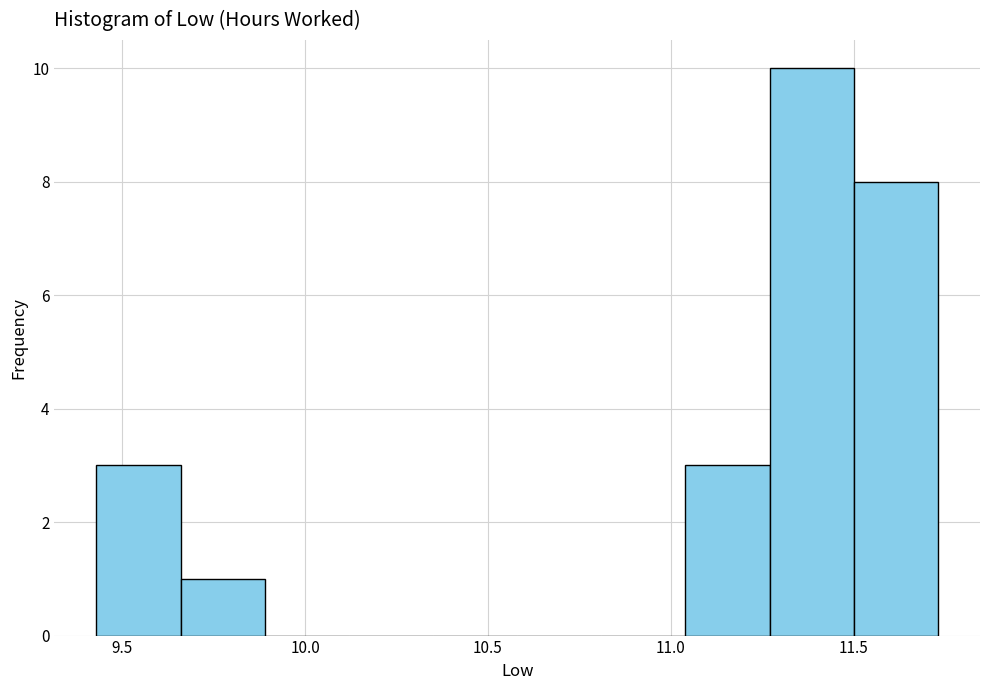

Reading left to right, transcribe this chart: for each bar, give the range it covers on the x-axis and its height. Neither the bar edges nor the heights are printed on the chart, so give them approximately, as read against the axes.

9.43 to 9.66: 3
9.66 to 9.89: 1
9.89 to 10.12: 0
10.12 to 10.35: 0
10.35 to 10.58: 0
10.58 to 10.81: 0
10.81 to 11.04: 0
11.04 to 11.27: 3
11.27 to 11.50: 10
11.50 to 11.73: 8